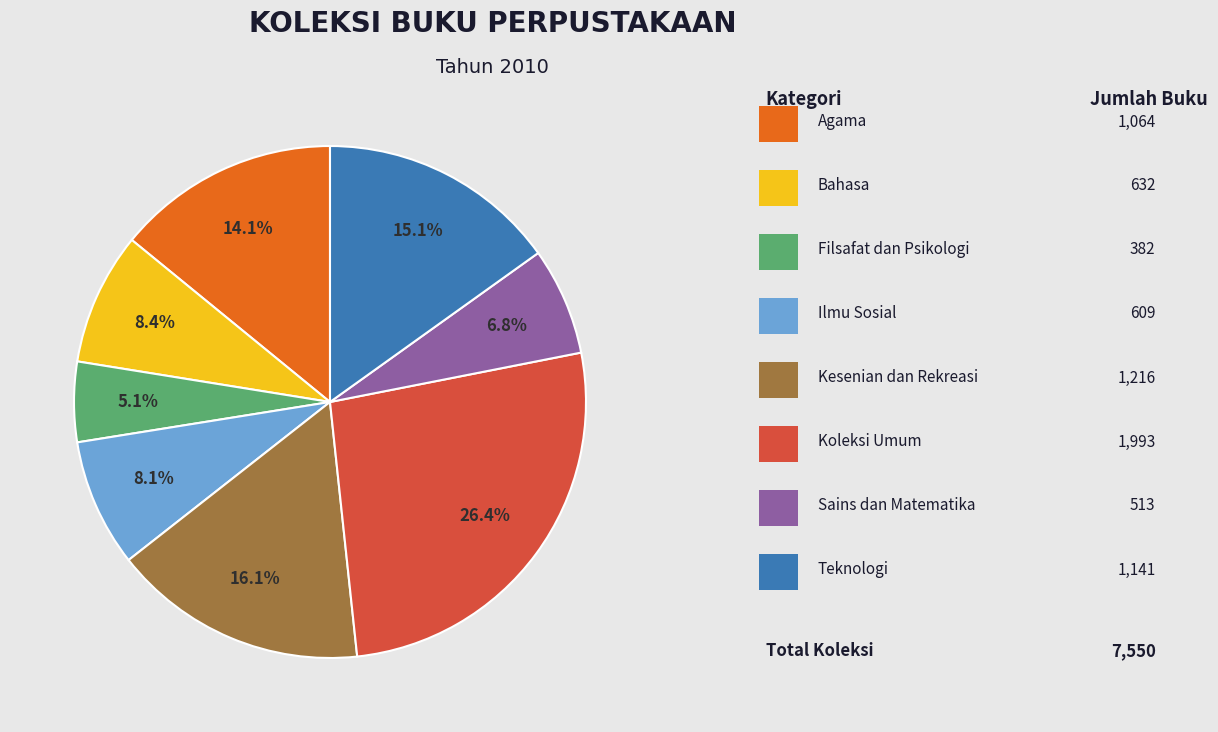

Is there a majority slice in this chart?

No